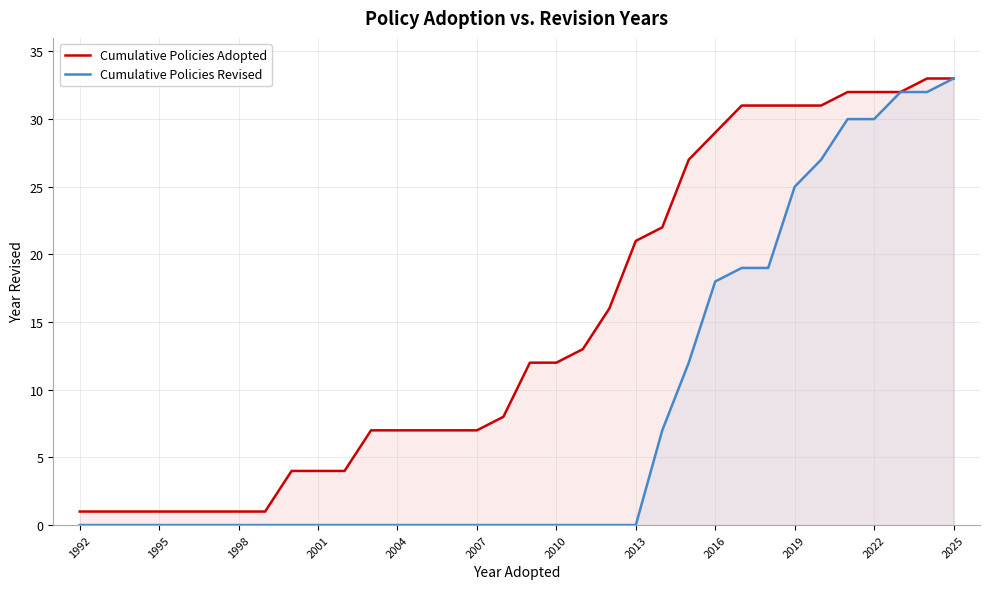

Reading left to right, what are all the values shown in this chart?

Cumulative Policies Adopted: 1	1	1	1	1	1	1	1	4	4	4	7	7	7	7	7	8	12	12	13	16	21	22	27	29	31	31	31	31	32	32	32	33	33
Cumulative Policies Revised: 0	0	0	0	0	0	0	0	0	0	0	0	0	0	0	0	0	0	0	0	0	0	7	12	18	19	19	25	27	30	30	32	32	33